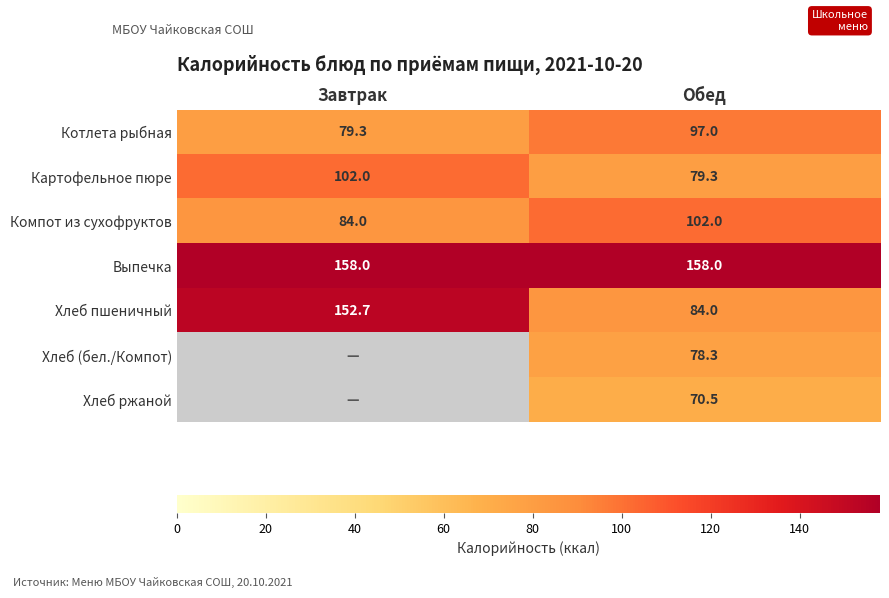

The value of Хлеб пшеничный at Завтрак is 64.7. True or false?

False